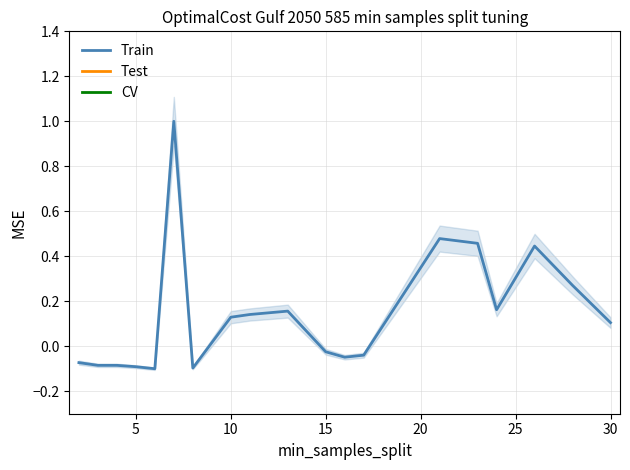

True or false: CV has more than 2 points higher than both neighbors.

False